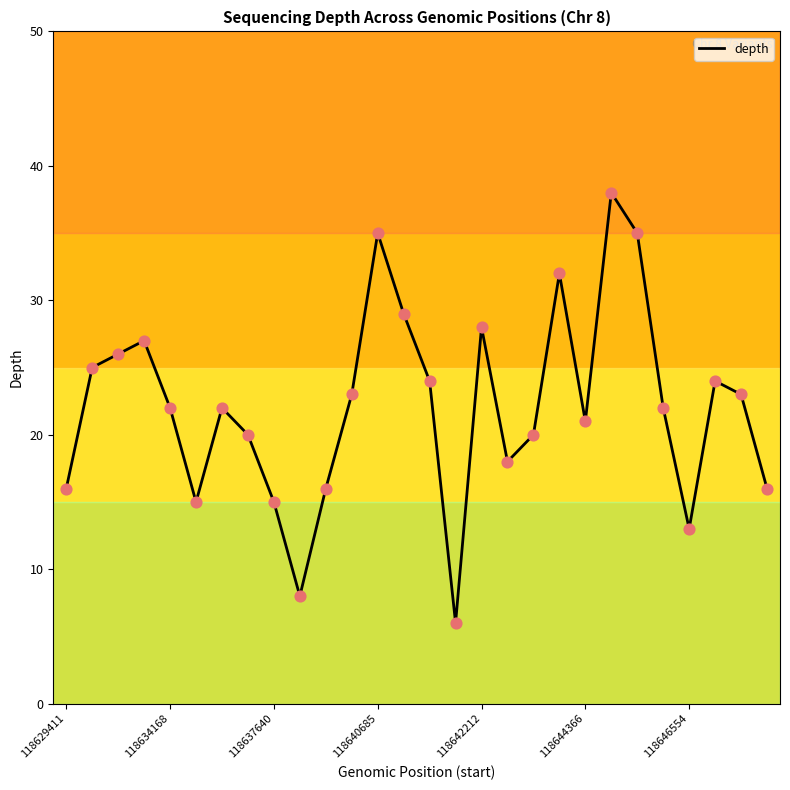

What is the difference between the maximum and minimum values?

32